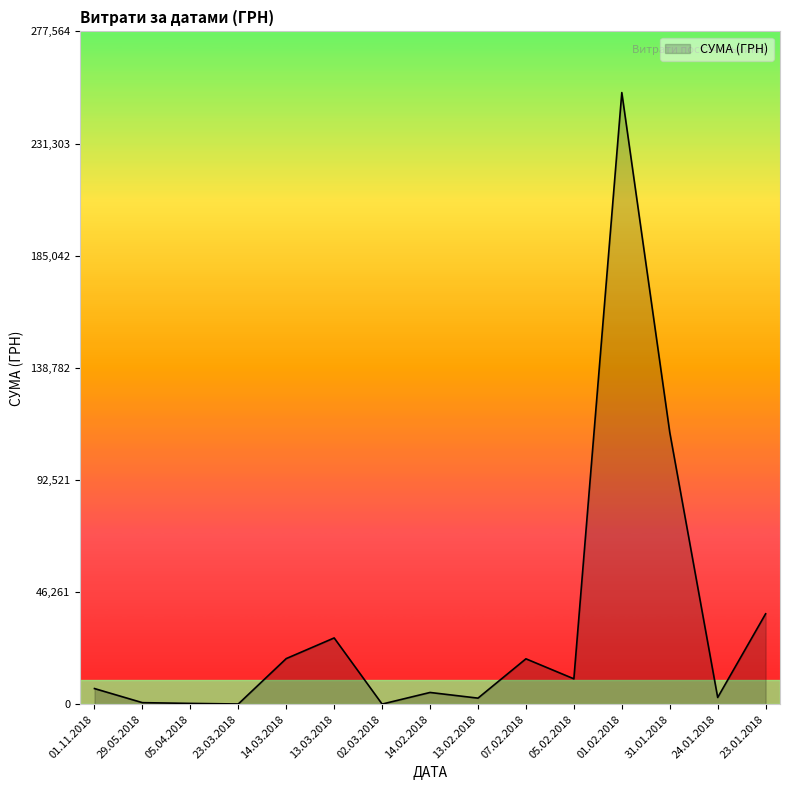

What is the change in value from 14.02.2018 to 13.02.2018?

-2341.1